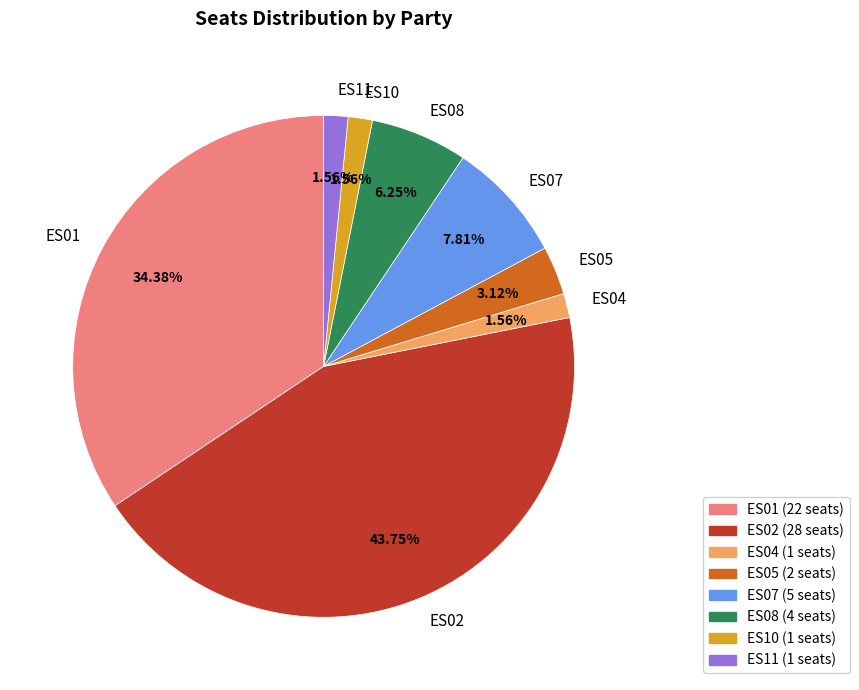

To the nearest percent, what portion does ES11 represent?

2%